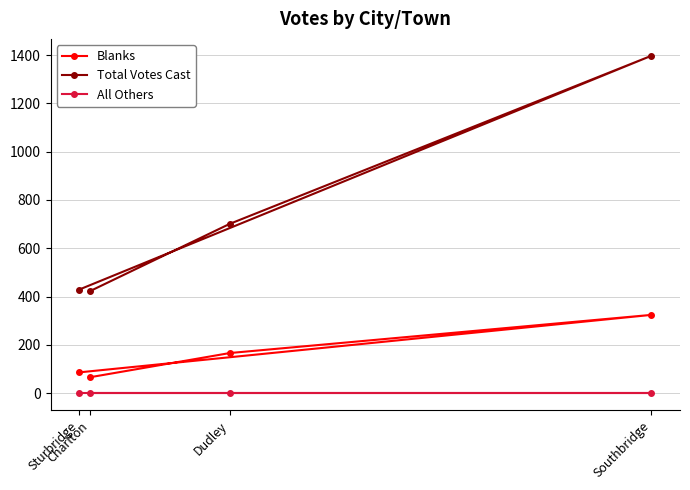

At which category is the sum across all series the highest?

Southbridge